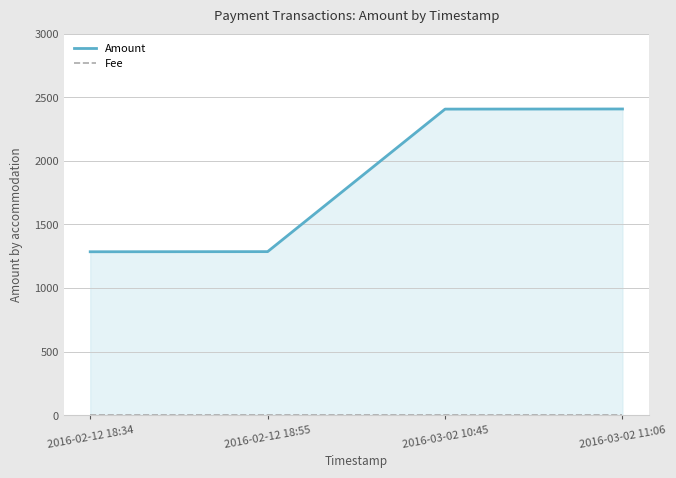

Which series has the largest total across all categories?

Amount